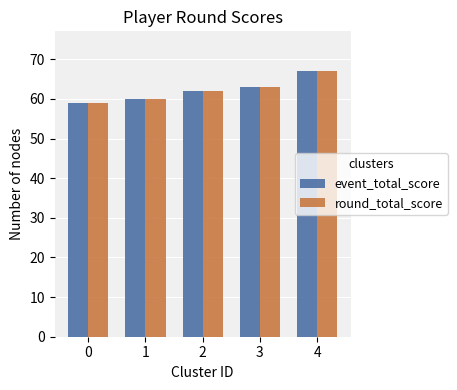

Is the value of round_total_score at 0 greater than the value of event_total_score at 4?

No